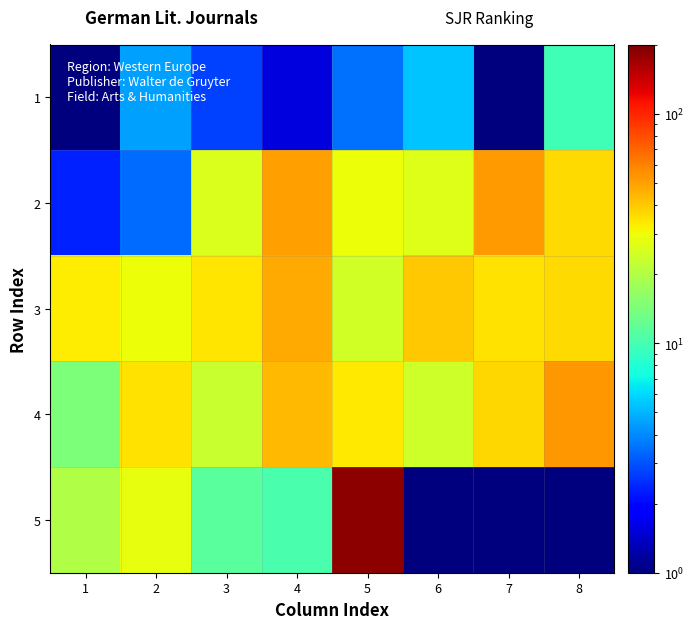

Count the number of data series in this chart.

5